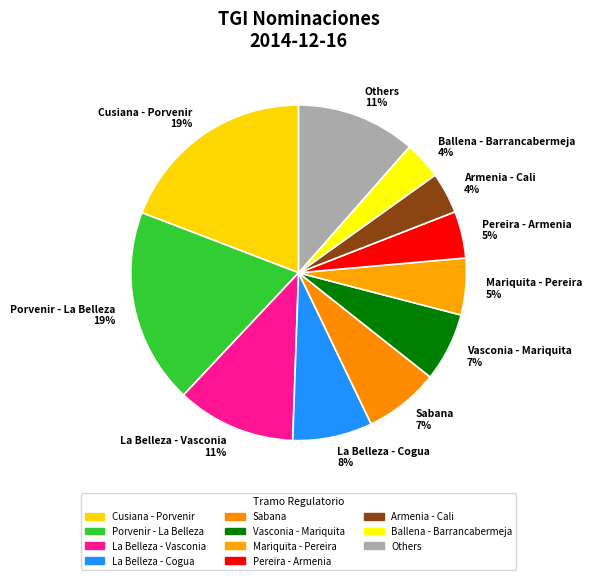

Approximately how many times larger is the value at Sabana compared to La Belleza - Vasconia?

0.6